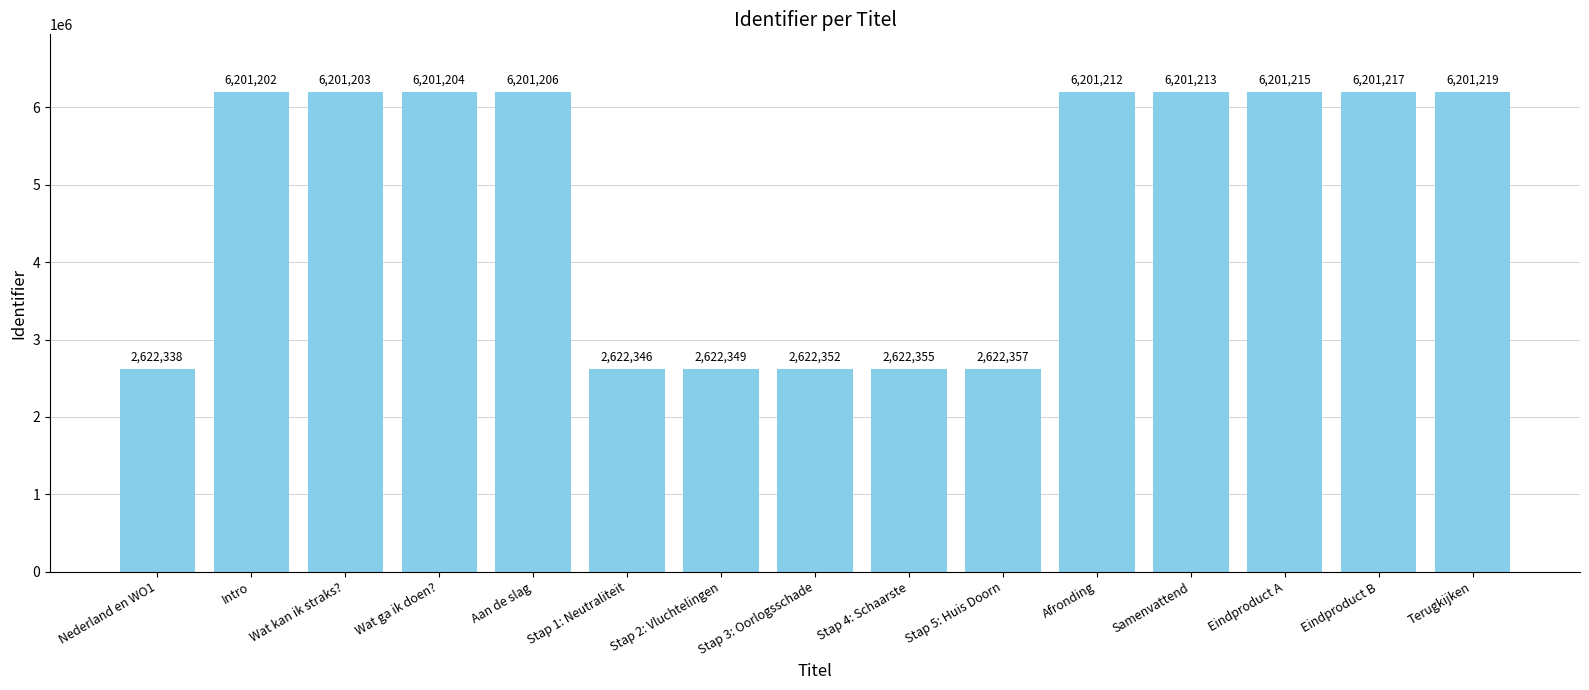

The value at Terugkijken is 6201219. True or false?

True